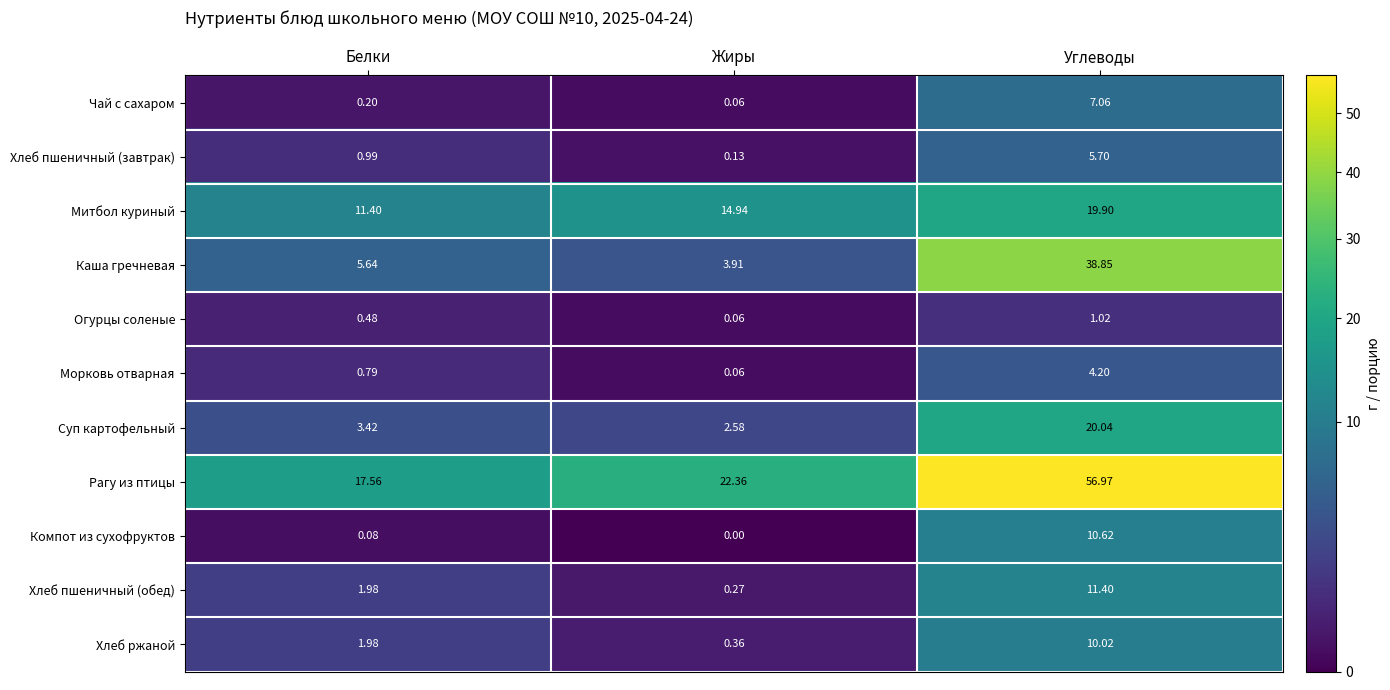

How many values in the Суп картофельный series exceed 3?

2